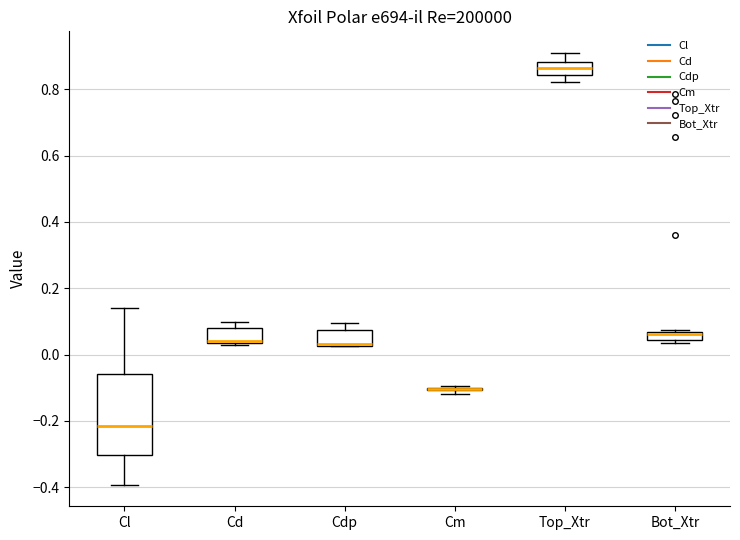

Which box is the tallest, from its lower edge to its upper edge?

Cl